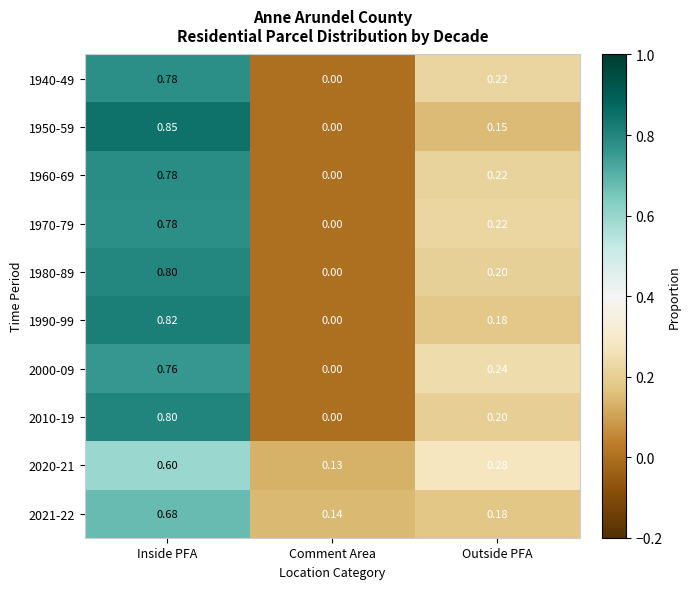

Rank the categories by 1990-99 value from lowest to highest.

Comment Area, Outside PFA, Inside PFA